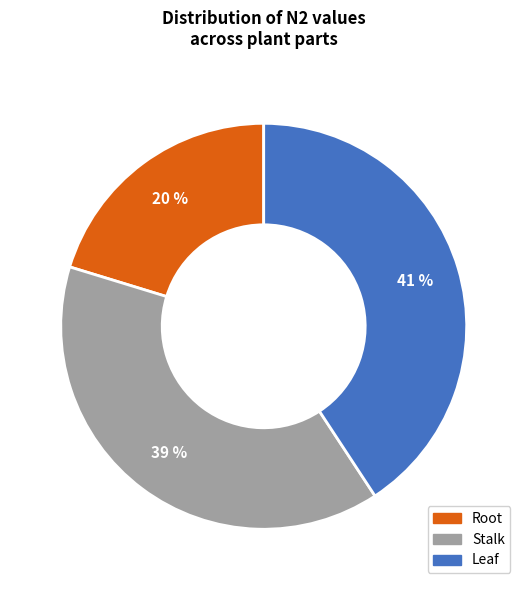

Does any single category account for the majority?

No